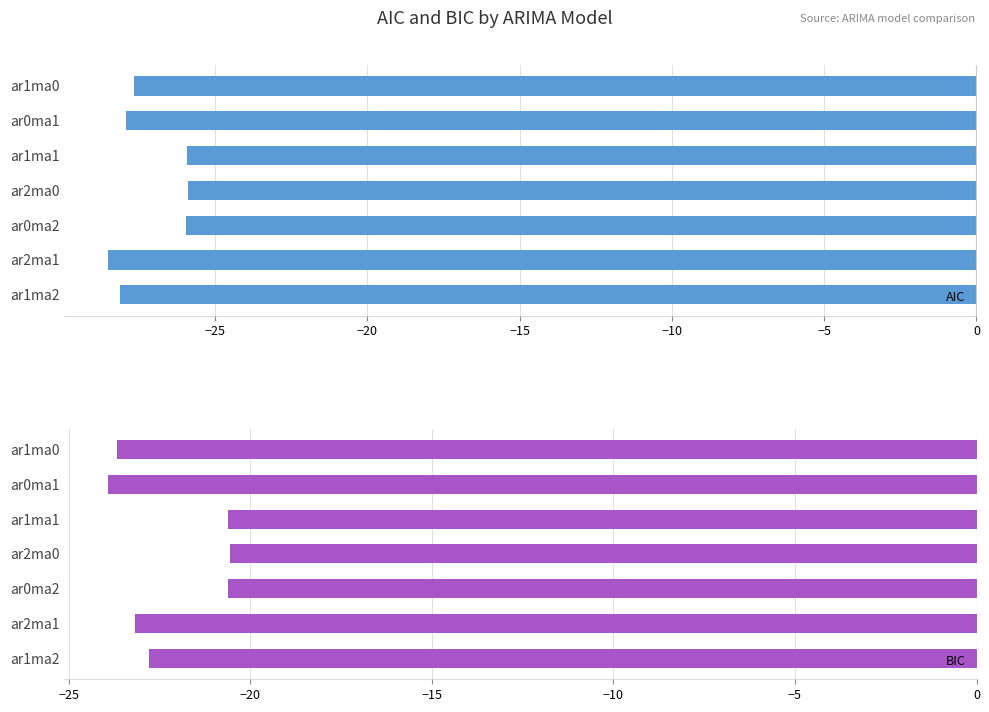

What is the maximum value shown in the chart?

-20.6